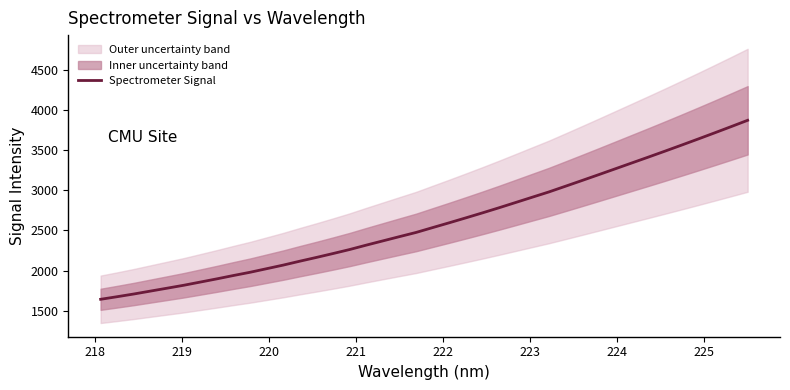

What is the maximum value for Spectrometer Signal?

3872.0